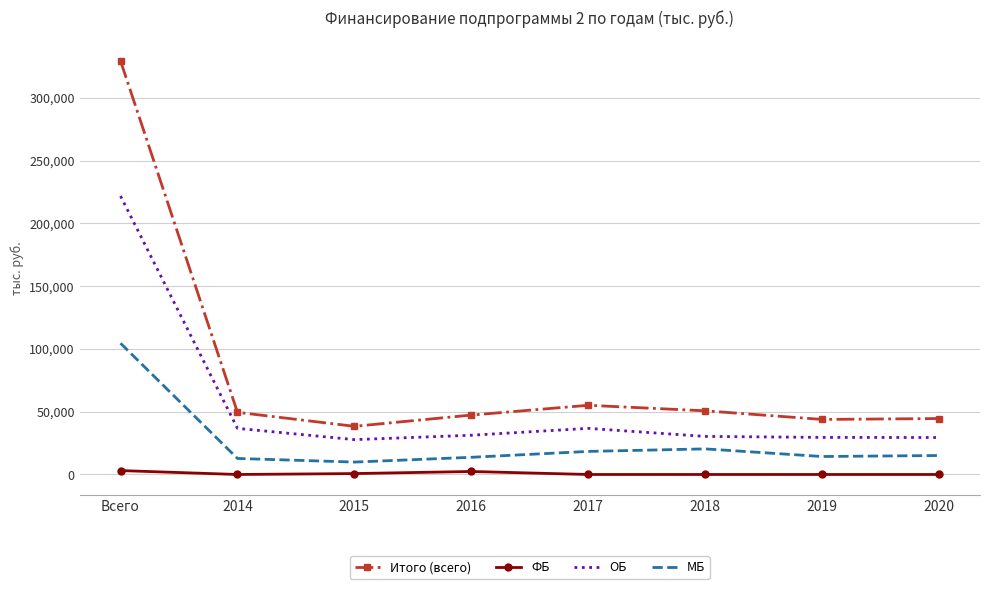

Rank the series by their maximum value, from lowest to highest.

ФБ, МБ, ОБ, Итого (всего)